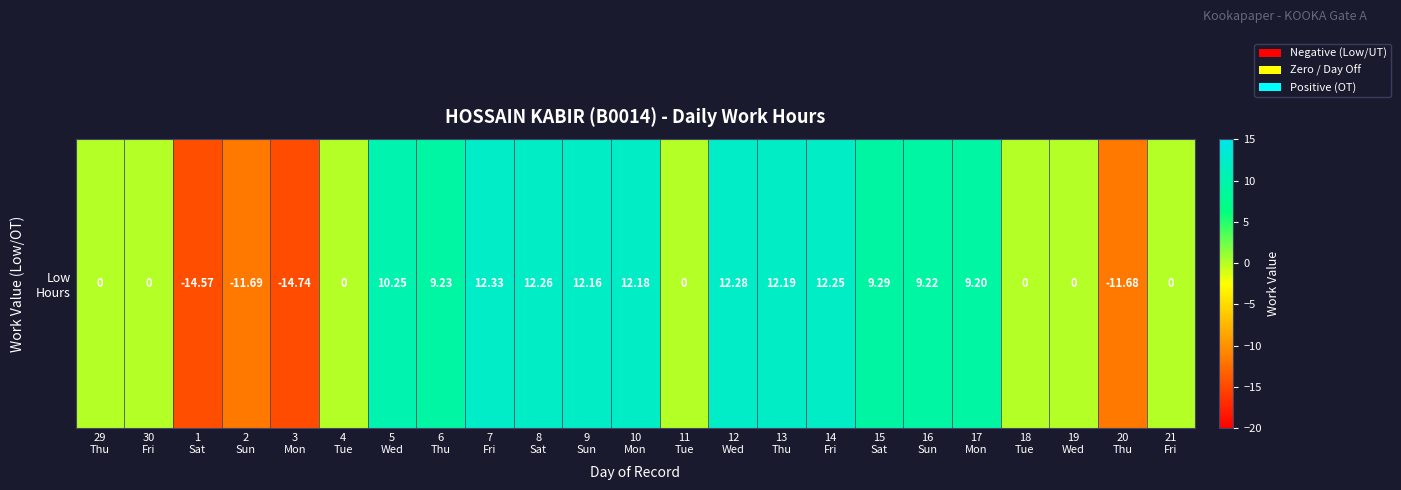

Which category has the lowest value across all series?

3
Mon